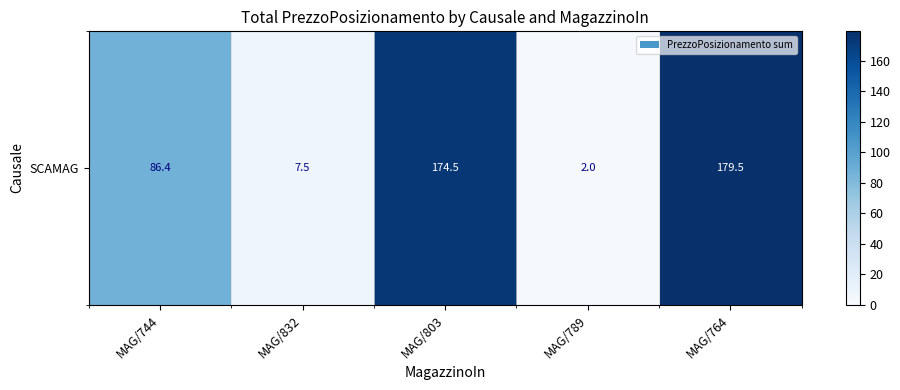

List the labels in order of value, largest first.

MAG/764, MAG/803, MAG/744, MAG/832, MAG/789